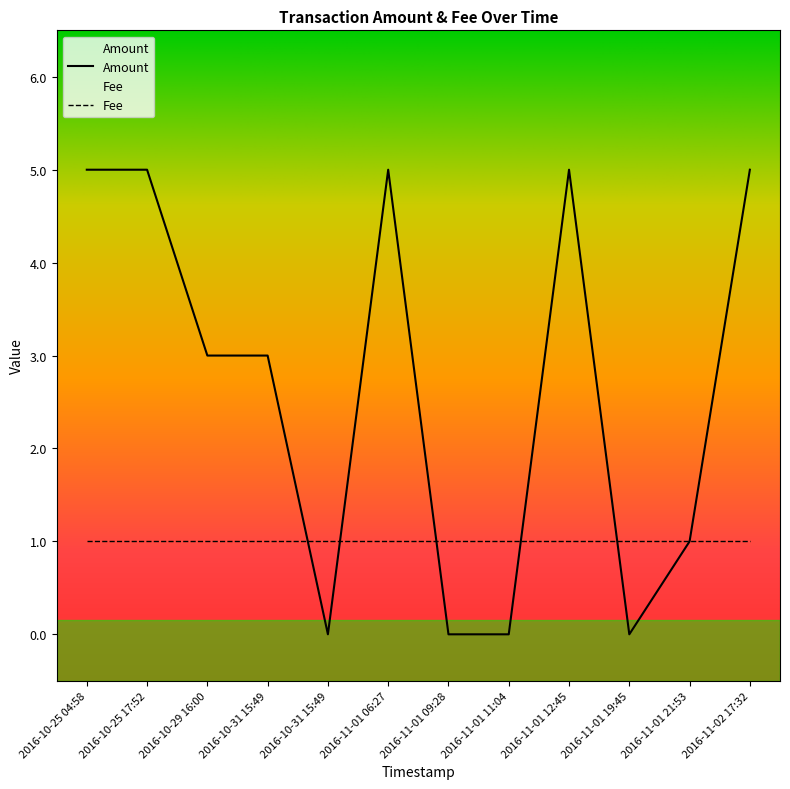

What is the label of the 1st point from the left?

2016-10-25 04:58